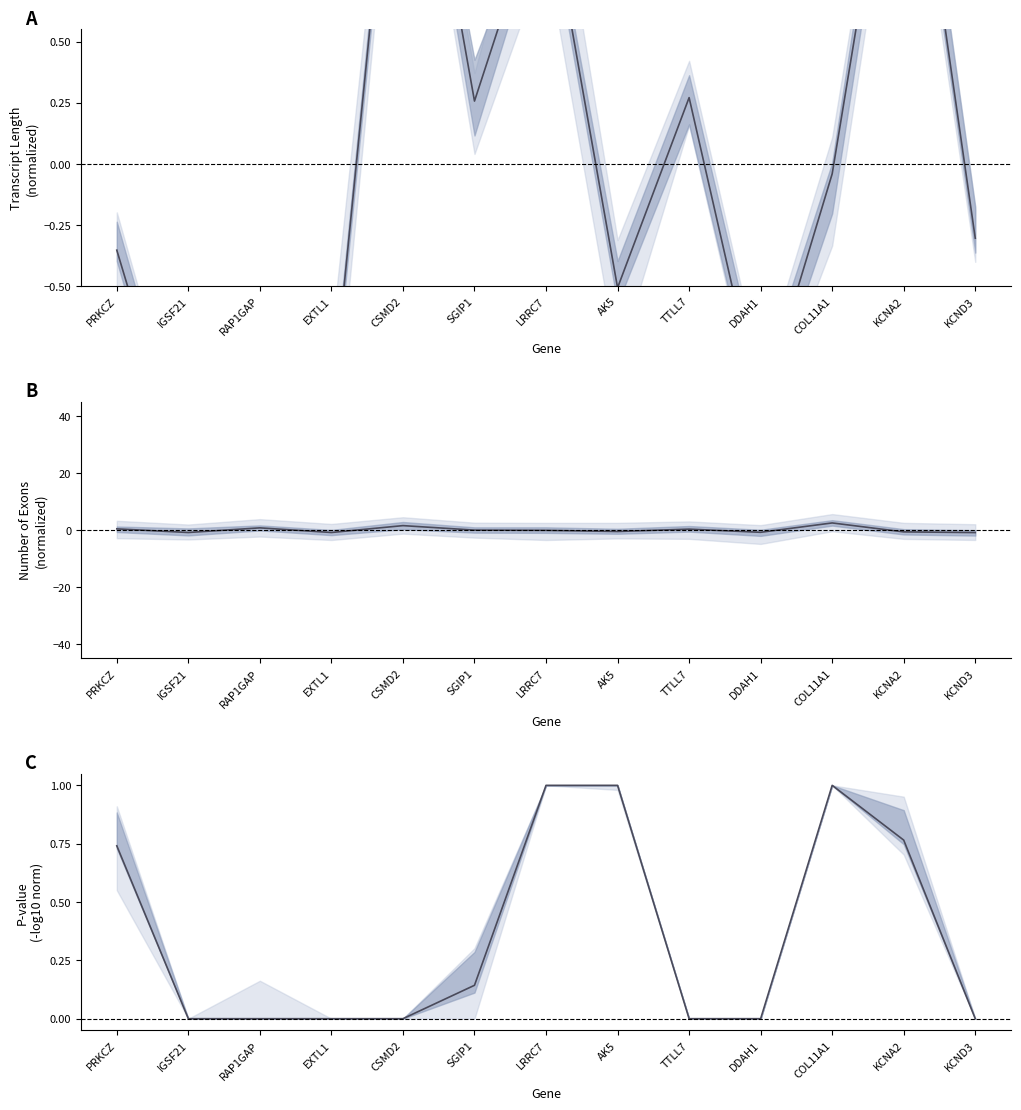

What is the label of the 5th point from the right?

TTLL7